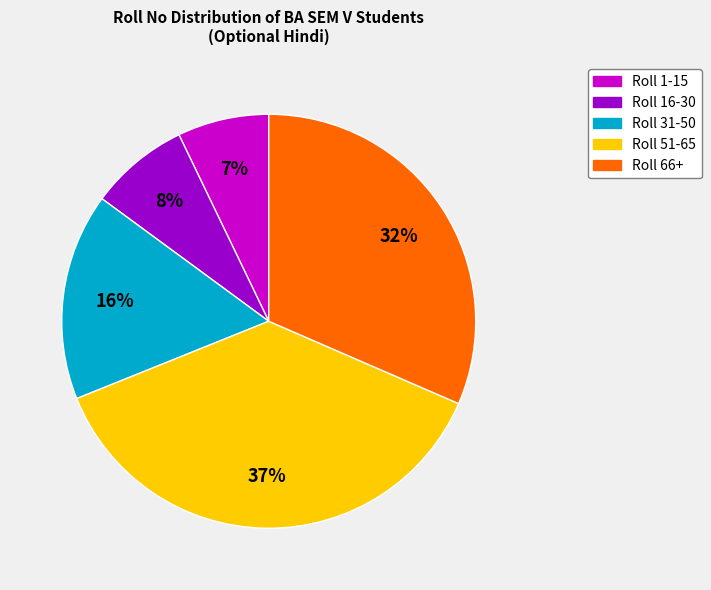

To the nearest percent, what is the average slice percentage?

20%